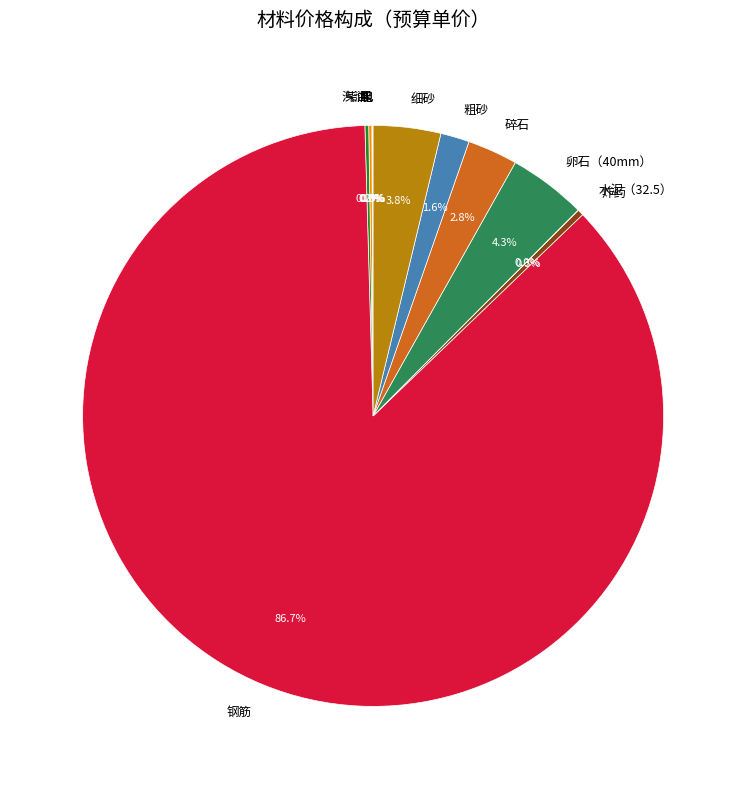

To the nearest percent, what is the difference between the largest and smallest slice percentages?

87%